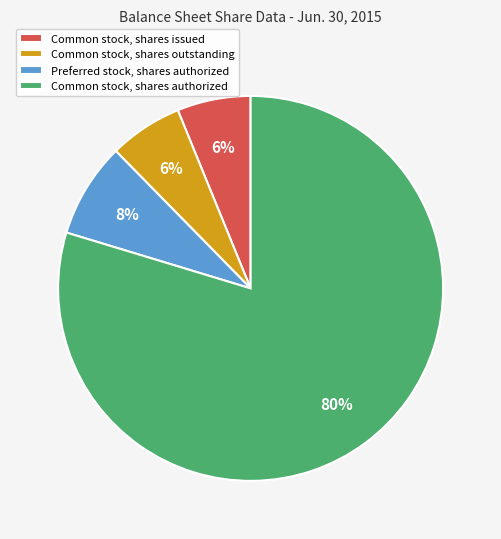

To the nearest percent, what is the average slice percentage?

25%